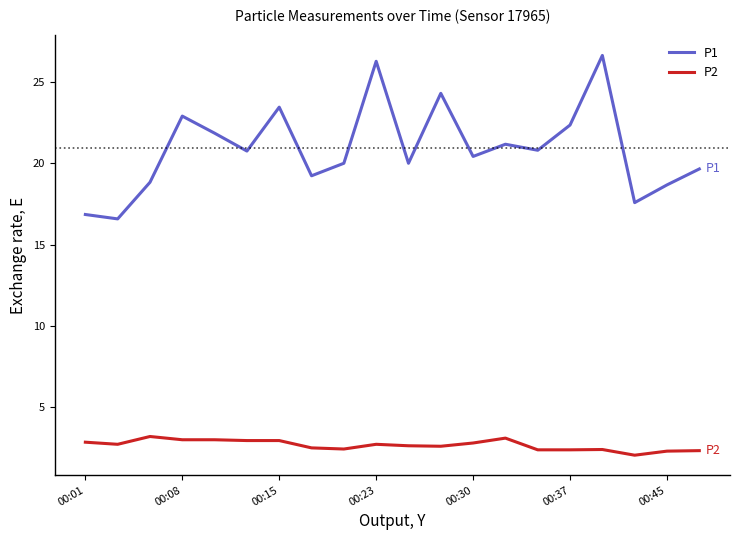

True or false: P1 has more than 2 points higher than both neighbors.

True